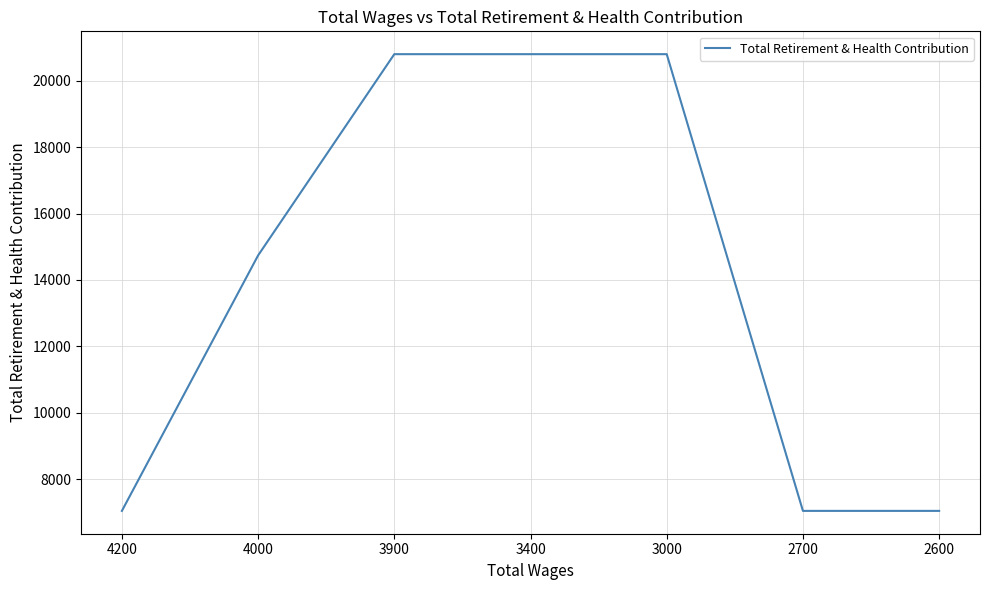

Read the value at 4000, to the nearest 10.

14740